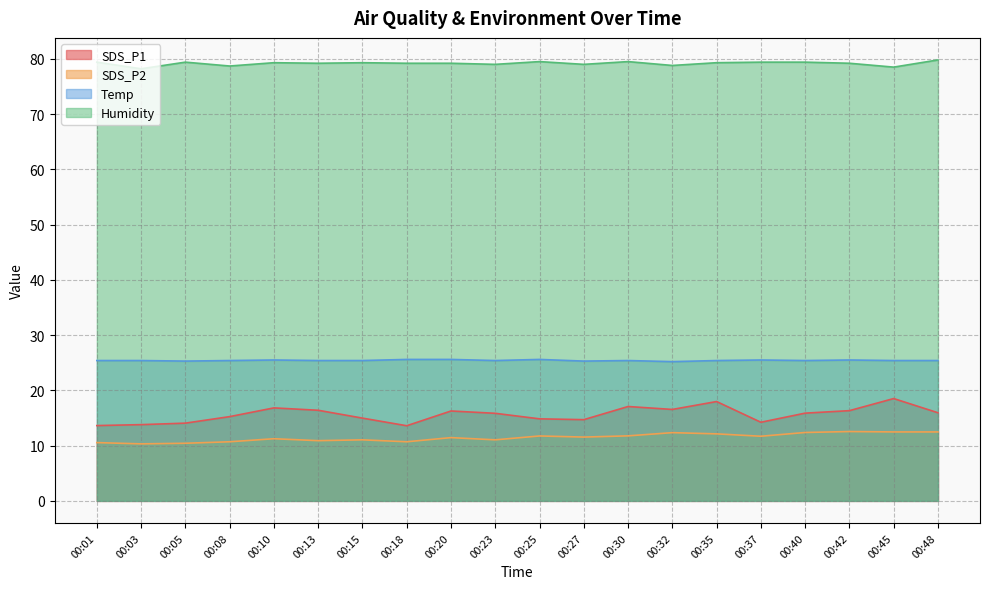

What is the lowest value of the Temp series?

25.2